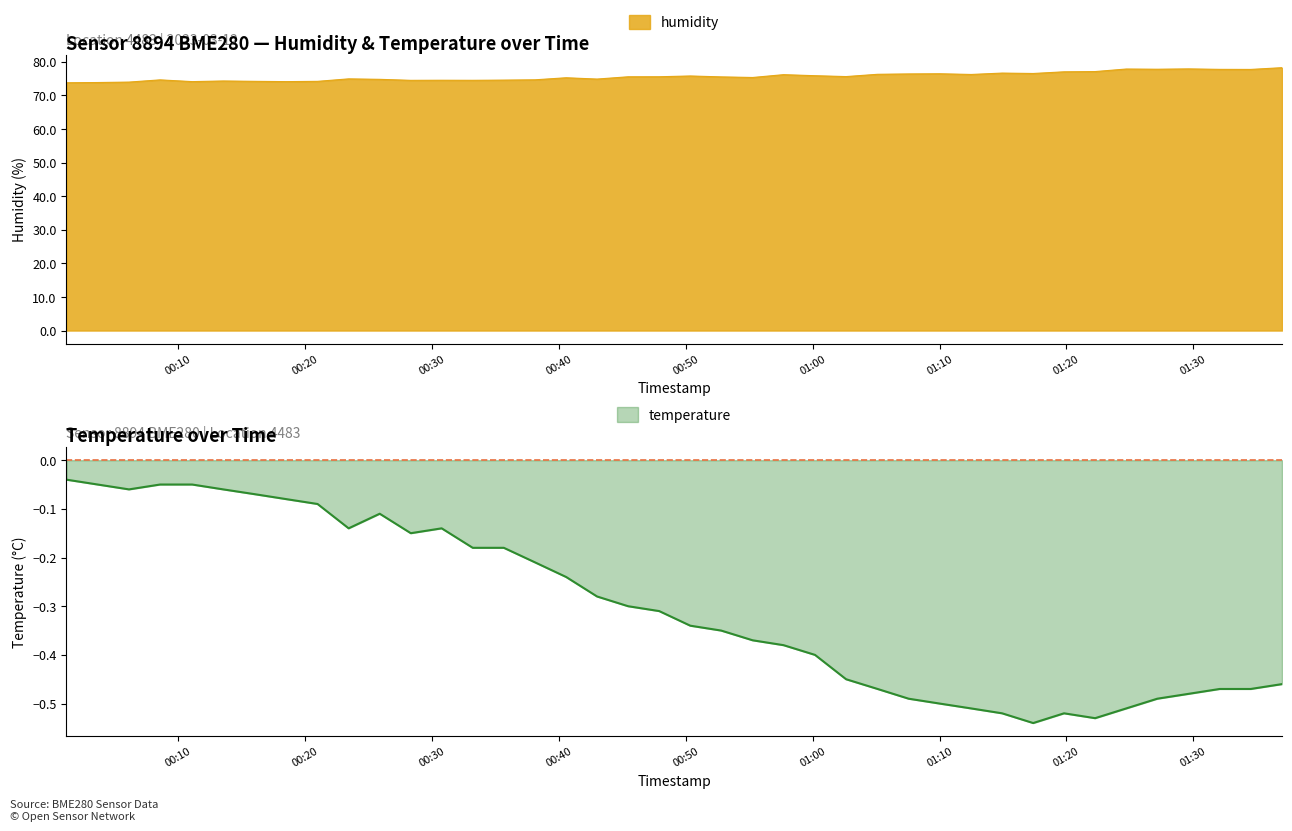

Reading right to left, list all the values displayed in this chart.

humidity: 2023-03-12T01:37:00=78.3	2023-03-12T01:34:32=77.8	2023-03-12T01:32:05=77.8	2023-03-12T01:29:38=77.9	2023-03-12T01:27:10=77.8	2023-03-12T01:24:43=77.9	2023-03-12T01:22:16=77.1	2023-03-12T01:19:49=77.0	2023-03-12T01:17:23=76.5	2023-03-12T01:14:56=76.7	2023-03-12T01:12:30=76.2	2023-03-12T01:10:01=76.5	2023-03-12T01:07:34=76.4	2023-03-12T01:05:07=76.3	2023-03-12T01:02:38=75.6	2023-03-12T01:00:11=75.9	2023-03-12T00:57:42=76.2	2023-03-12T00:55:16=75.3	2023-03-12T00:52:47=75.5	2023-03-12T00:50:21=75.8	2023-03-12T00:47:54=75.6	2023-03-12T00:45:27=75.6	2023-03-12T00:43:00=74.9	2023-03-12T00:40:34=75.3	2023-03-12T00:38:07=74.7	2023-03-12T00:35:39=74.6	2023-03-12T00:33:12=74.5	2023-03-12T00:30:45=74.5	2023-03-12T00:28:19=74.5	2023-03-12T00:25:52=74.8	2023-03-12T00:23:25=74.9	2023-03-12T00:20:58=74.2	2023-03-12T00:18:30=74.1	2023-03-12T00:16:03=74.2	2023-03-12T00:13:32=74.3	2023-03-12T00:11:05=74.1	2023-03-12T00:08:33=74.6	2023-03-12T00:06:06=74.0	2023-03-12T00:03:38=73.8	2023-03-12T00:01:10=73.8
temperature: 2023-03-12T01:37:00=-0.5	2023-03-12T01:34:32=-0.5	2023-03-12T01:32:05=-0.5	2023-03-12T01:29:38=-0.5	2023-03-12T01:27:10=-0.5	2023-03-12T01:24:43=-0.5	2023-03-12T01:22:16=-0.5	2023-03-12T01:19:49=-0.5	2023-03-12T01:17:23=-0.5	2023-03-12T01:14:56=-0.5	2023-03-12T01:12:30=-0.5	2023-03-12T01:10:01=-0.5	2023-03-12T01:07:34=-0.5	2023-03-12T01:05:07=-0.5	2023-03-12T01:02:38=-0.5	2023-03-12T01:00:11=-0.4	2023-03-12T00:57:42=-0.4	2023-03-12T00:55:16=-0.4	2023-03-12T00:52:47=-0.3	2023-03-12T00:50:21=-0.3	2023-03-12T00:47:54=-0.3	2023-03-12T00:45:27=-0.3	2023-03-12T00:43:00=-0.3	2023-03-12T00:40:34=-0.2	2023-03-12T00:38:07=-0.2	2023-03-12T00:35:39=-0.2	2023-03-12T00:33:12=-0.2	2023-03-12T00:30:45=-0.1	2023-03-12T00:28:19=-0.1	2023-03-12T00:25:52=-0.1	2023-03-12T00:23:25=-0.1	2023-03-12T00:20:58=-0.1	2023-03-12T00:18:30=-0.1	2023-03-12T00:16:03=-0.1	2023-03-12T00:13:32=-0.1	2023-03-12T00:11:05=-0.1	2023-03-12T00:08:33=-0.1	2023-03-12T00:06:06=-0.1	2023-03-12T00:03:38=-0.1	2023-03-12T00:01:10=-0.0